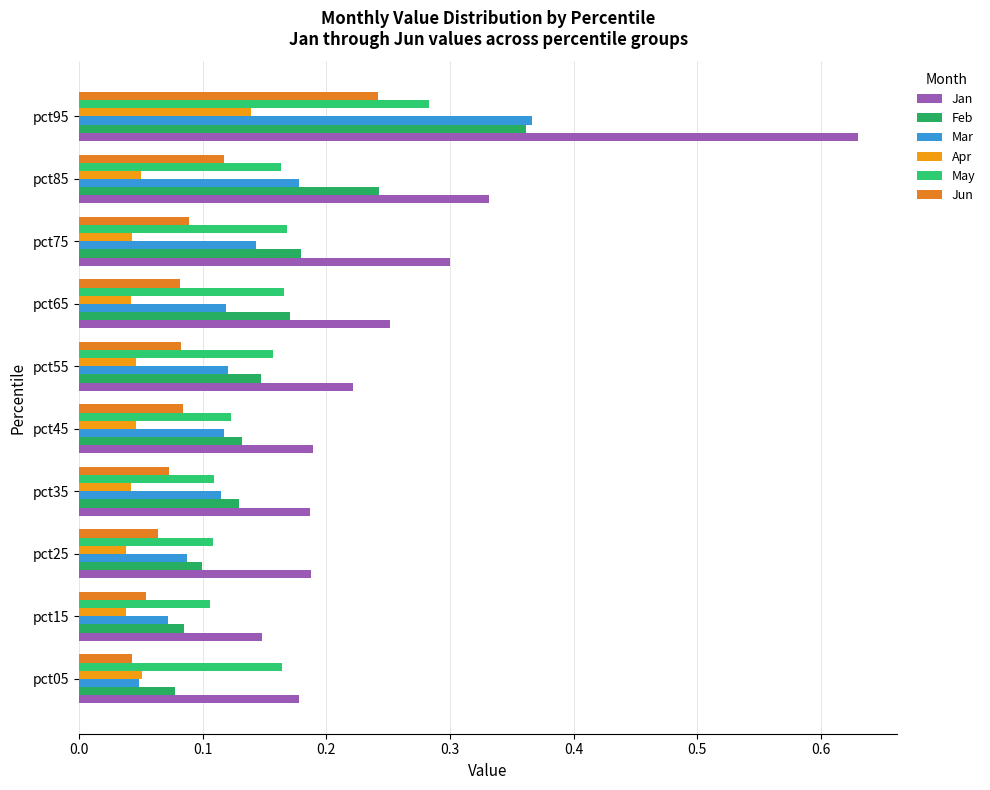

Count the number of categories in the chart.

10